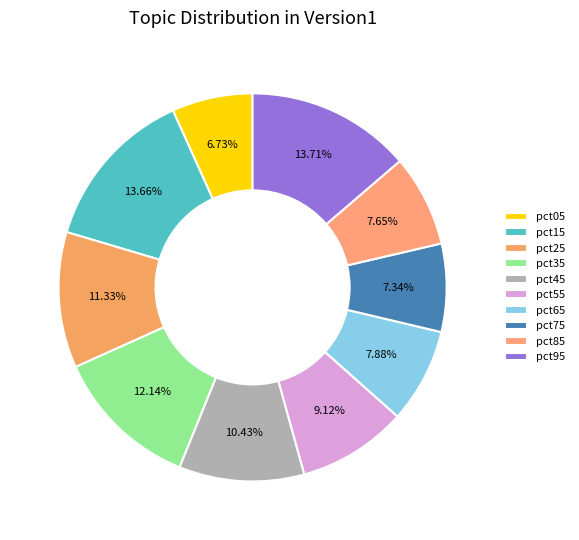

What portion of the pie excludes pct45?

89.6%